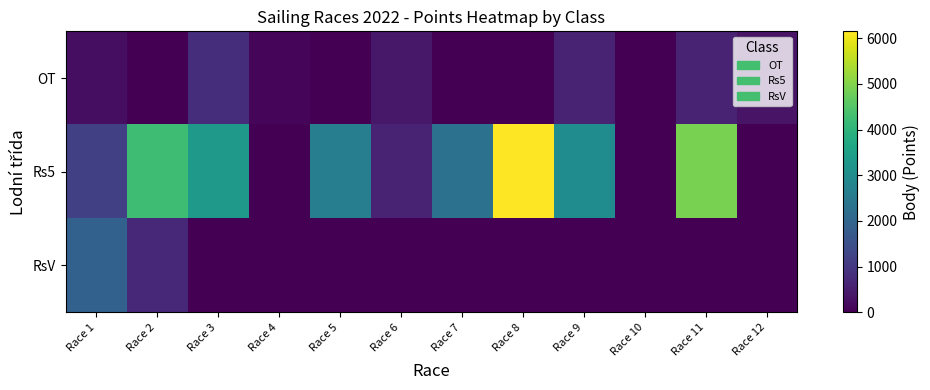

Reading left to right, transcribe all the data shown in this chart.

OT: Race 1=226	Race 2=0	Race 3=800	Race 4=101	Race 5=0	Race 6=402	Race 7=0	Race 8=0	Race 9=578	Race 10=0	Race 11=578	Race 12=323
Rs5: Race 1=1156	Race 2=4243	Race 3=3325	Race 4=0	Race 5=2637	Race 6=578	Race 7=2320	Race 8=6154	Race 9=2999	Race 10=0	Race 11=4921	Race 12=0
RsV: Race 1=1908	Race 2=707	Race 3=0	Race 4=0	Race 5=0	Race 6=0	Race 7=0	Race 8=0	Race 9=0	Race 10=0	Race 11=0	Race 12=0